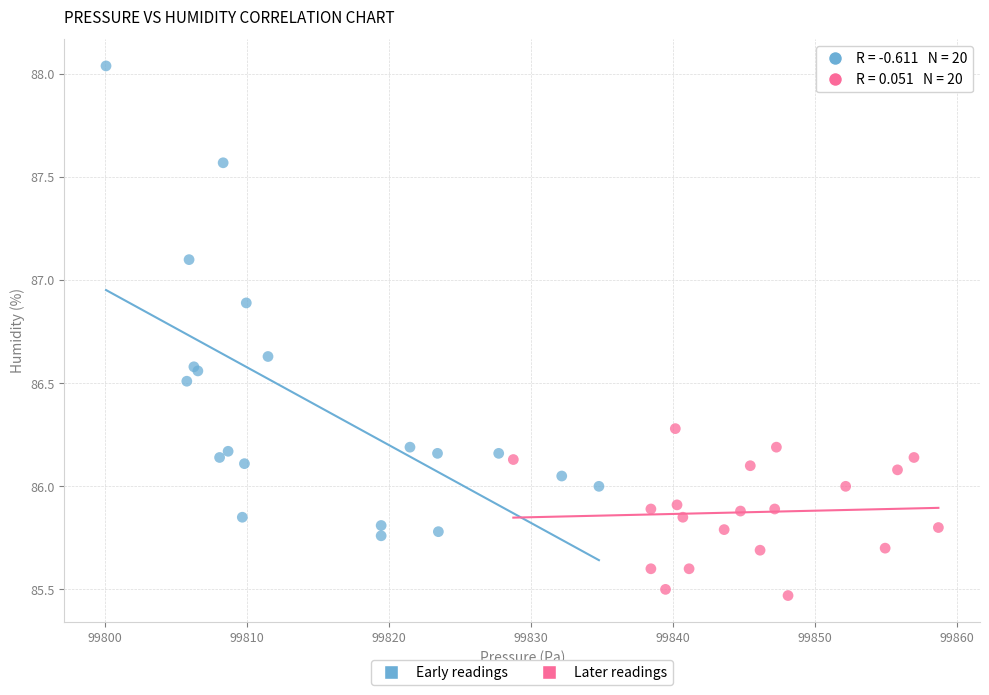

Which series has the largest Y range (max minus min)?

Early readings